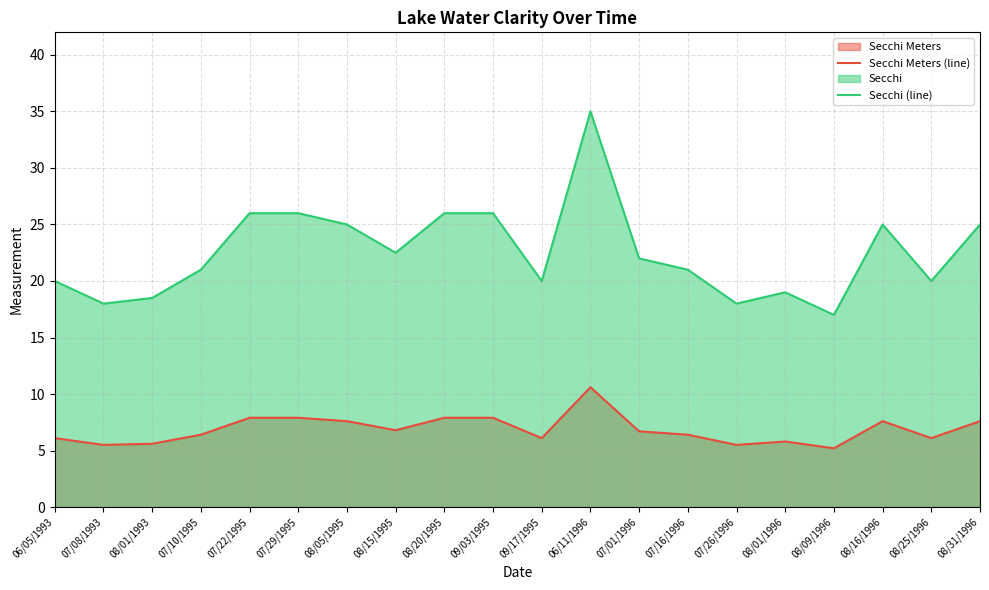

At how many categories does at least one series exceed 32?

1